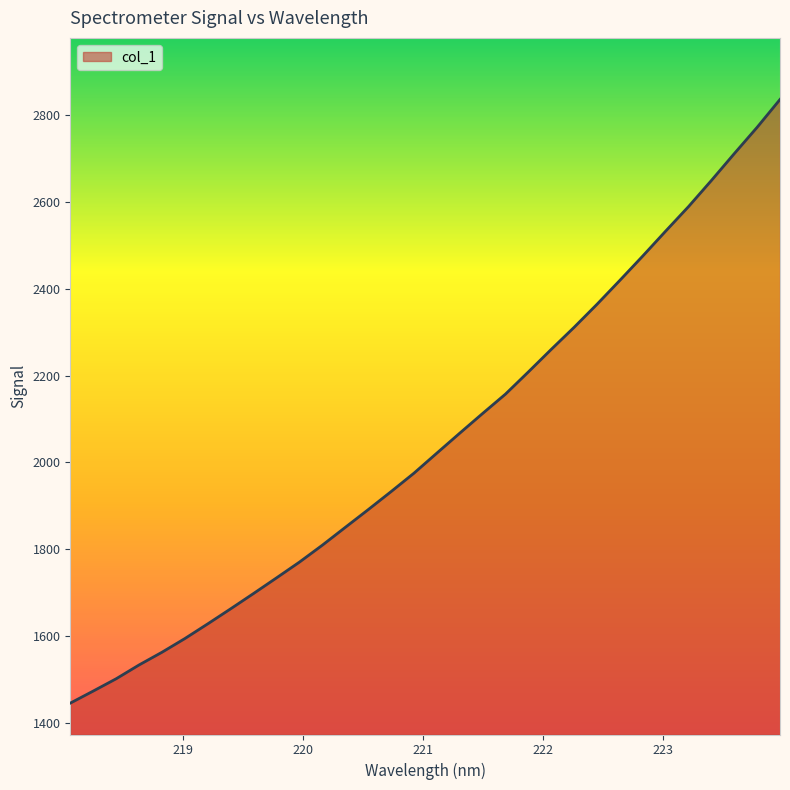

What is the smallest value displayed?

1445.4